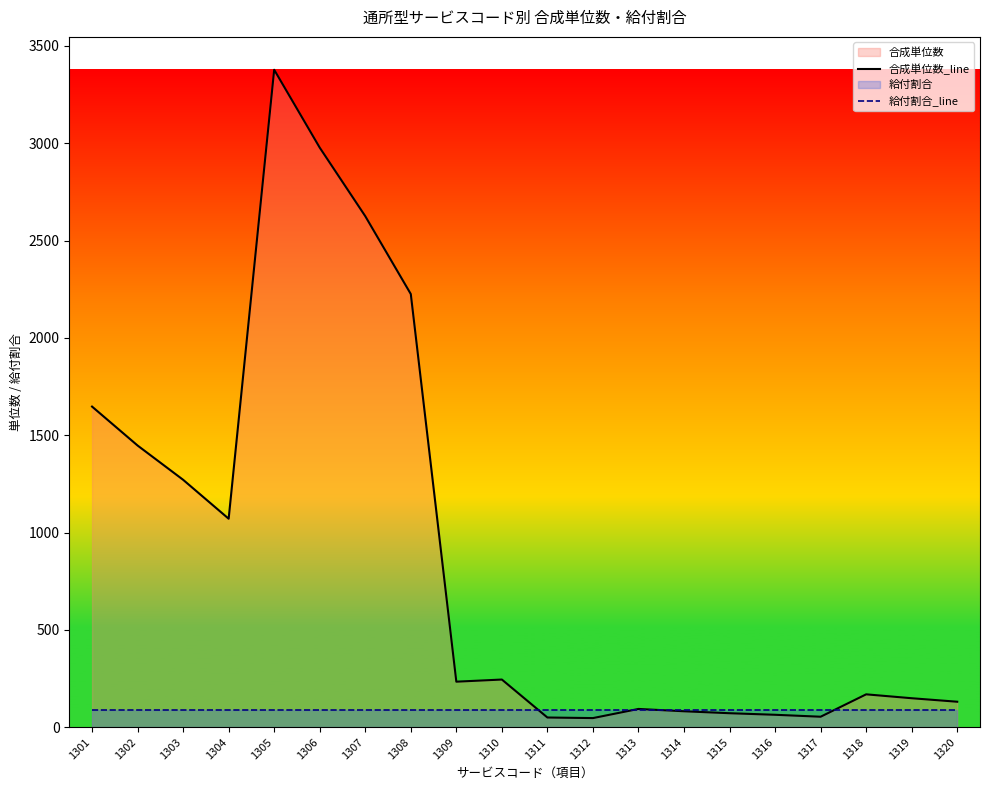

True or false: 給付割合_line and 合成単位数_line cross at least once.

True